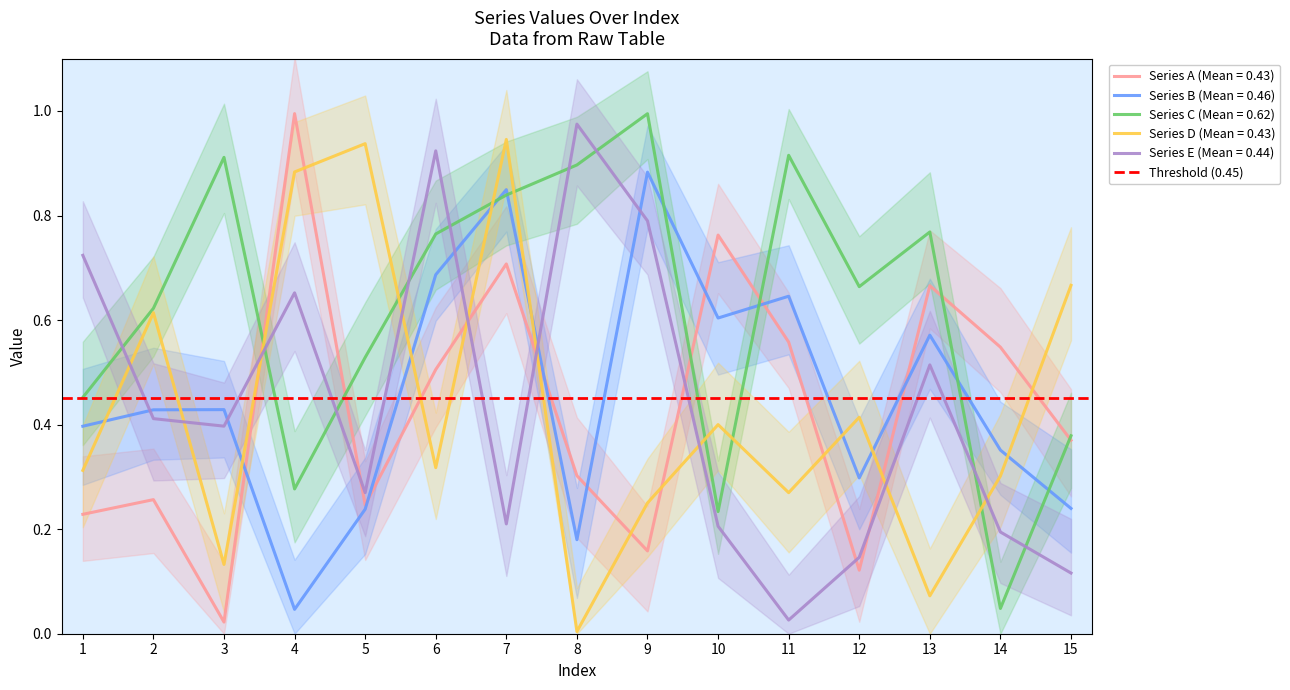

Which series has the largest total across all categories?

Series C